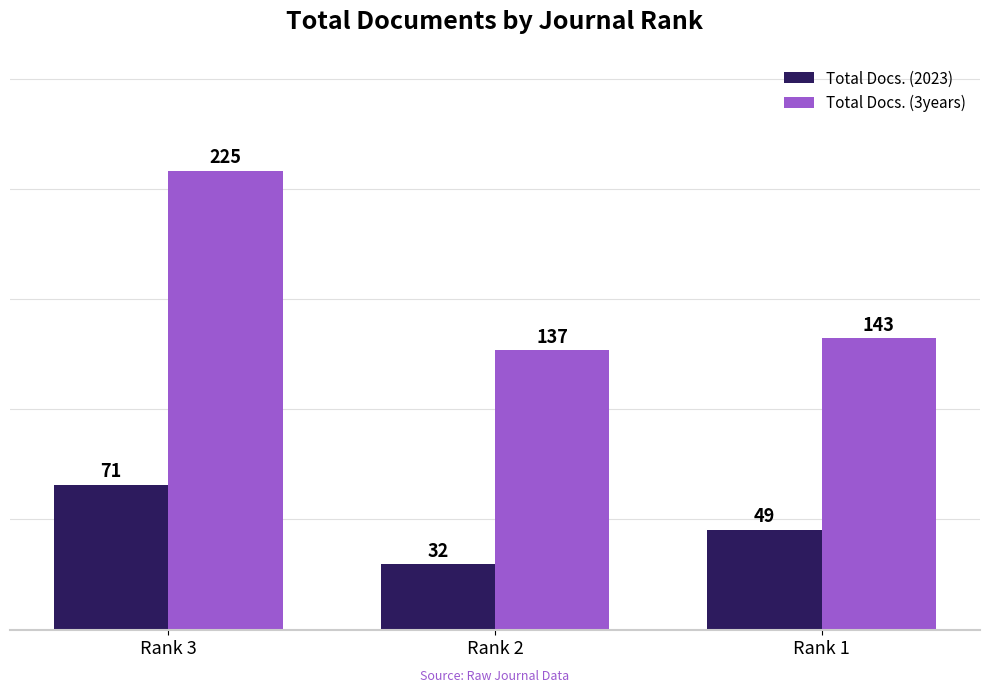

Which series changed the most between Rank 2 and Rank 1?

Total Docs. (2023)